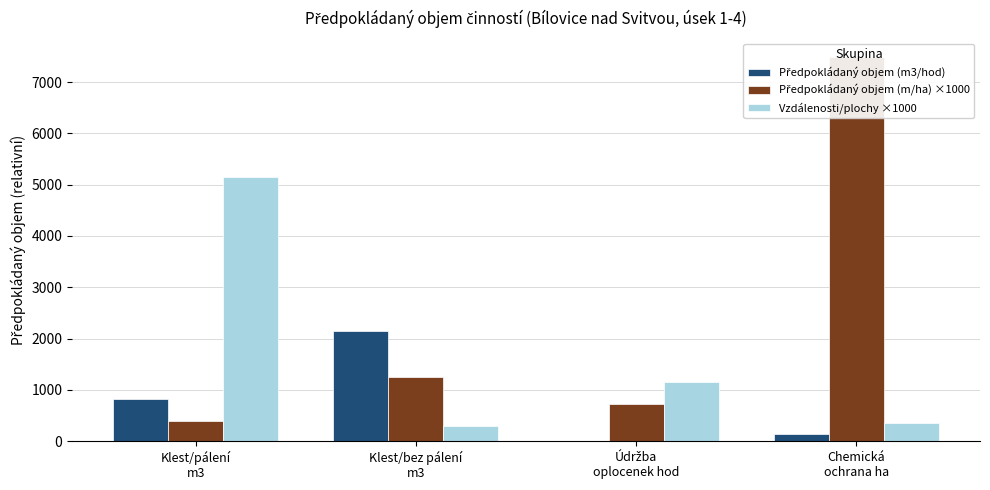

Does the chart contain stacked bars?

No